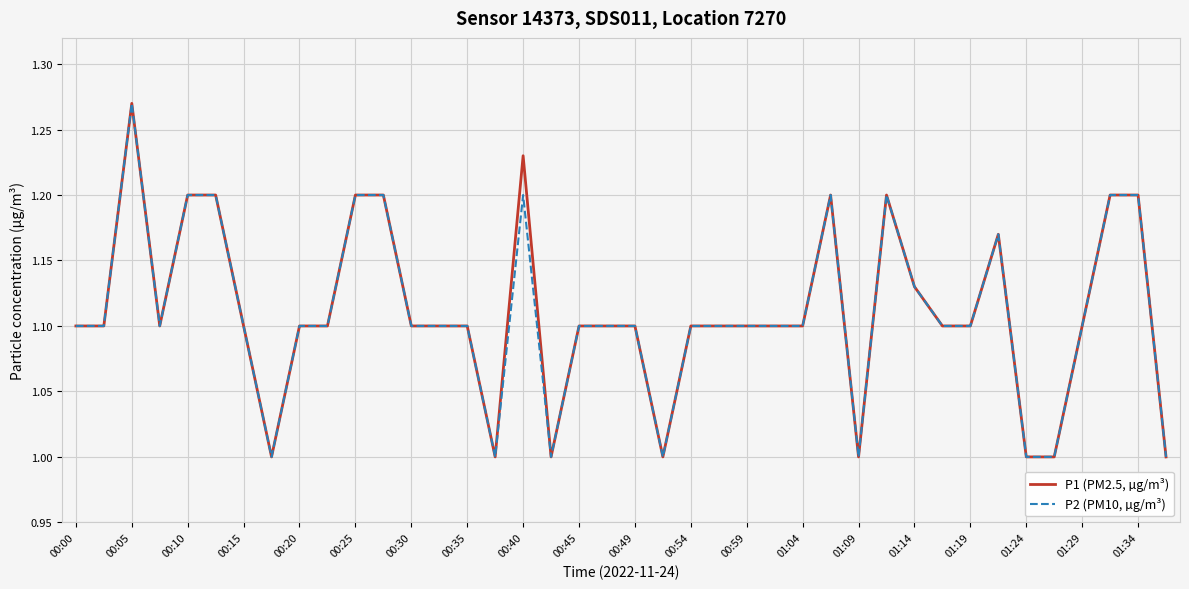

List the series in order of their overall mean, lowest first.

P2 (PM10, µg/m³), P1 (PM2.5, µg/m³)